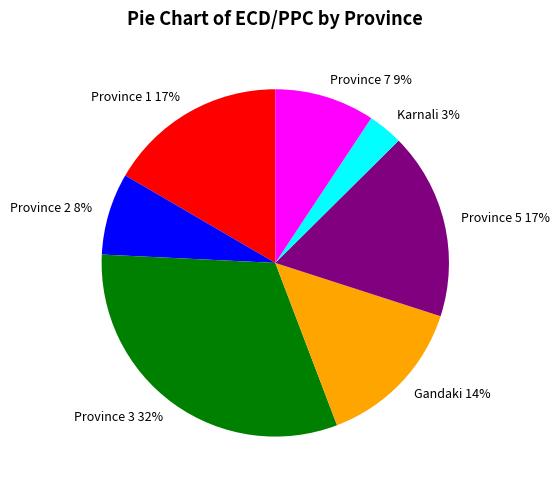

Which category has the biggest portion of the pie?

Province 3